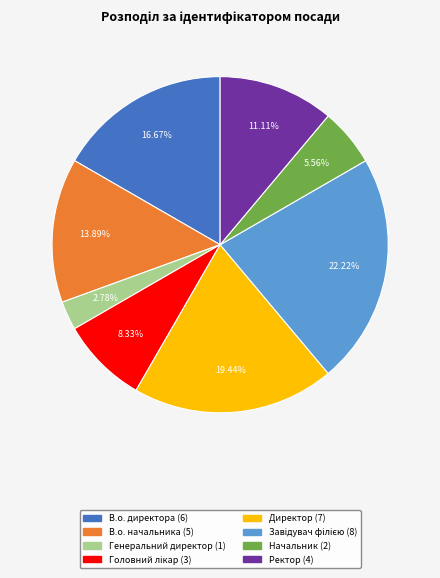

To the nearest percent, what percentage of the pie is Генеральний директор?

3%